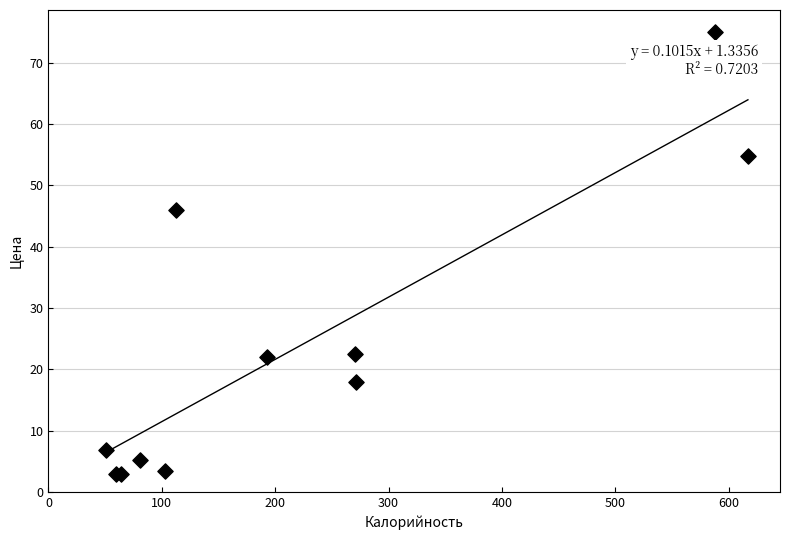

What Y value in the scatter plot is closest to 38?

46.1